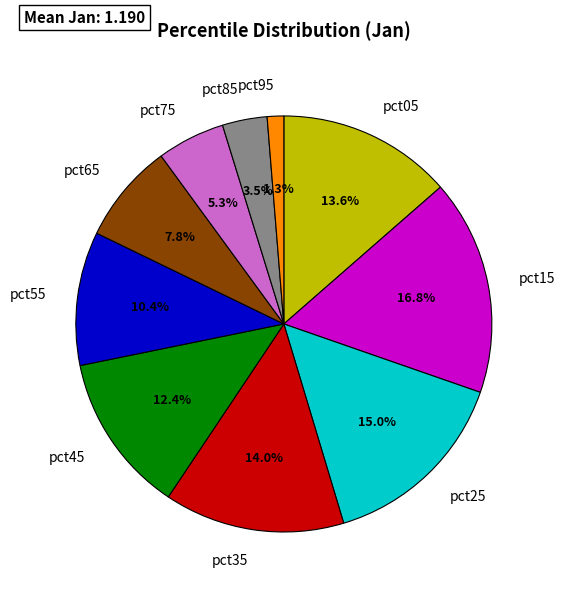

How many slices are in this pie chart?

10